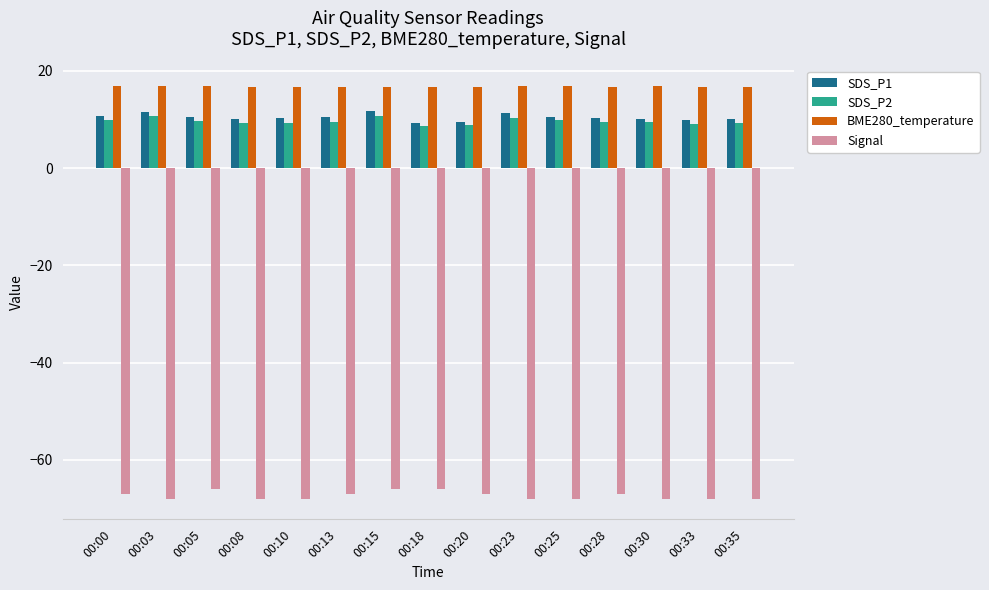

What is the highest value of the SDS_P2 series?

10.7